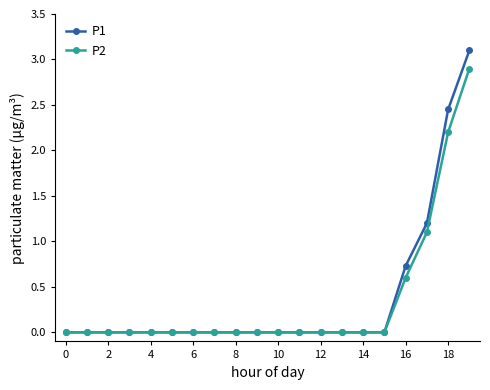

What is the greatest value displayed?

3.1